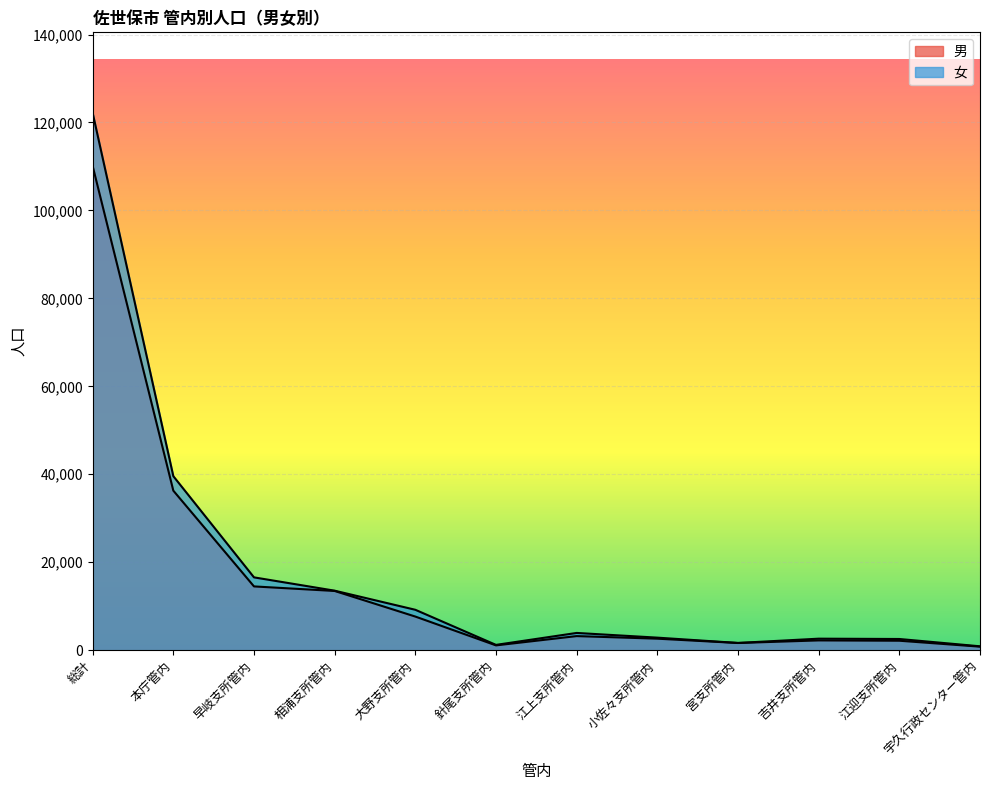

Where does the 男 series first go above 3194?

総計